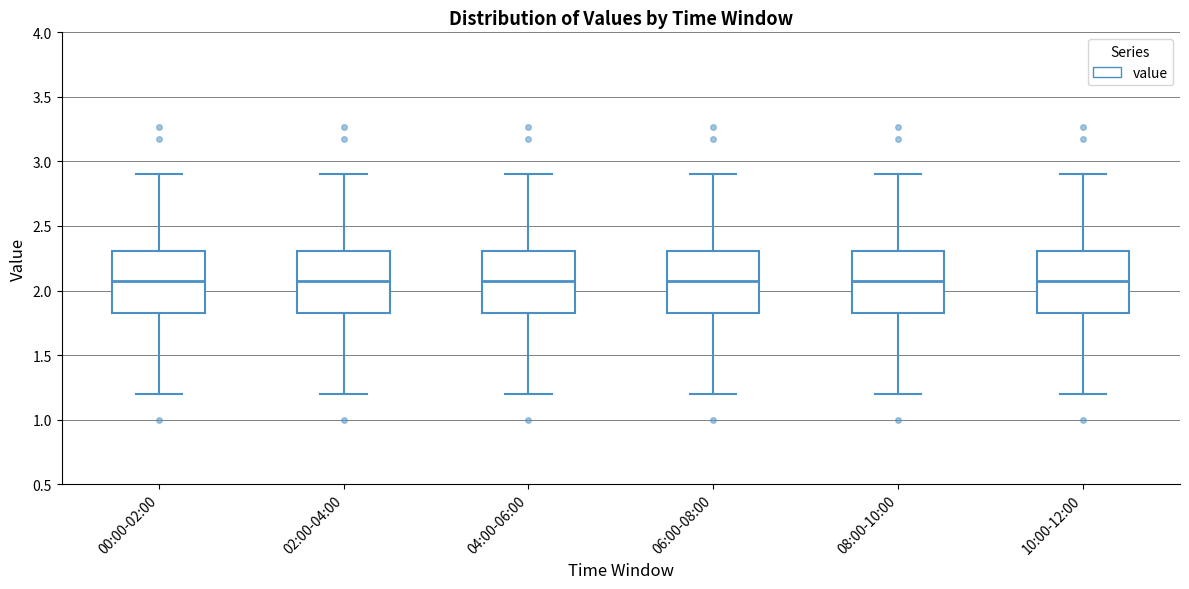

Reading left to right, read every box against the y-axis: the position of its median line, the range the box covers, and the ends of its whiskers. The values are not printed on the chart, so give them approximately, as read against the axis.

00:00-02:00: median 2.05, box 1.80 to 2.30, whiskers 1.20 to 2.90
02:00-04:00: median 2.05, box 1.80 to 2.30, whiskers 1.20 to 2.90
04:00-06:00: median 2.05, box 1.80 to 2.30, whiskers 1.20 to 2.90
06:00-08:00: median 2.05, box 1.80 to 2.30, whiskers 1.20 to 2.90
08:00-10:00: median 2.05, box 1.80 to 2.30, whiskers 1.20 to 2.90
10:00-12:00: median 2.05, box 1.80 to 2.30, whiskers 1.20 to 2.90